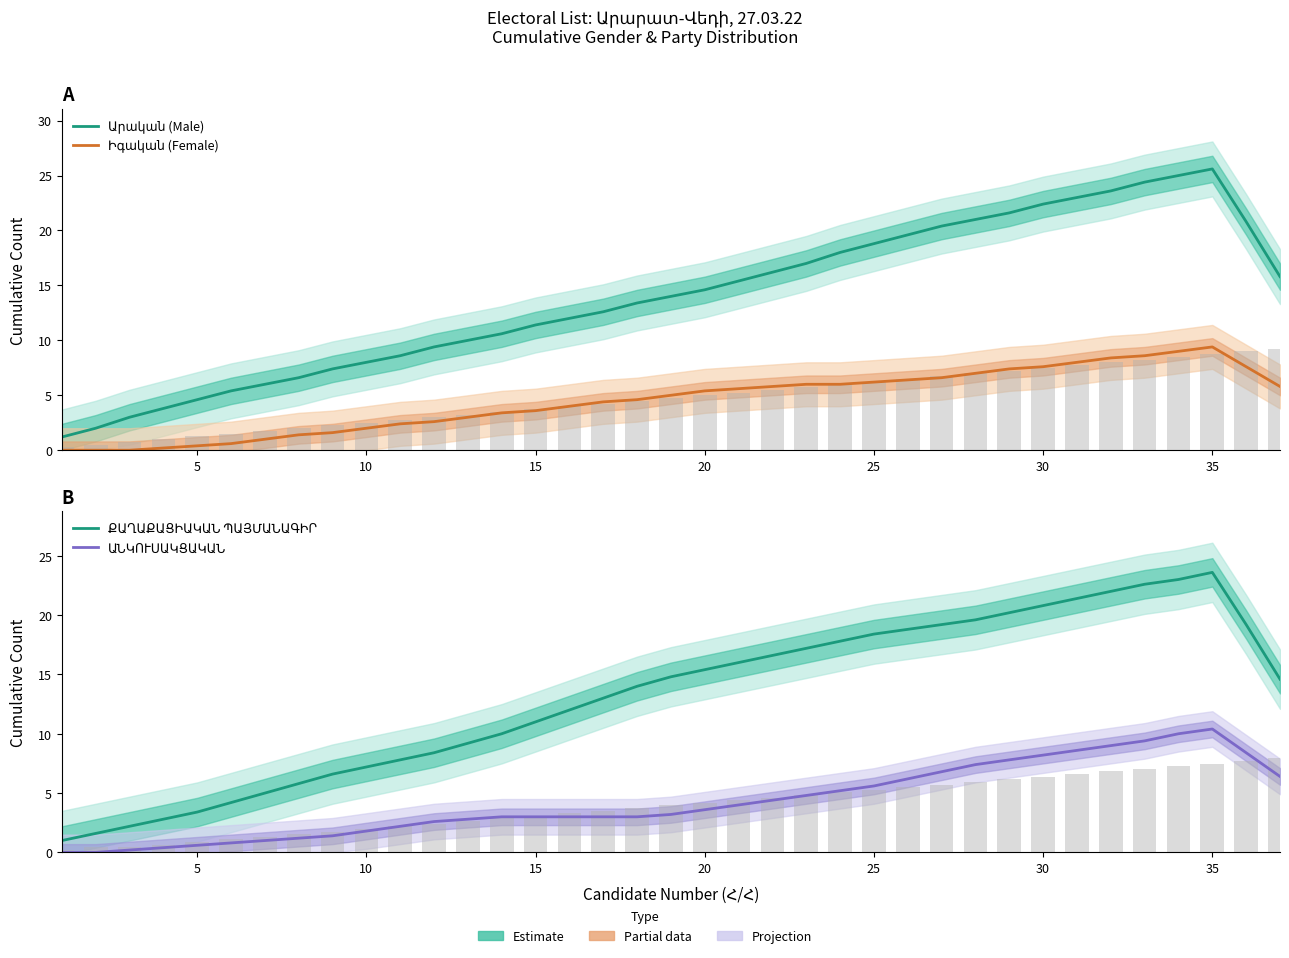

What is the highest value of the ՔԱՂԱՔԱՑԻԱԿԱՆ ՊԱՅՄԱՆԱԳԻՐ series?

23.6